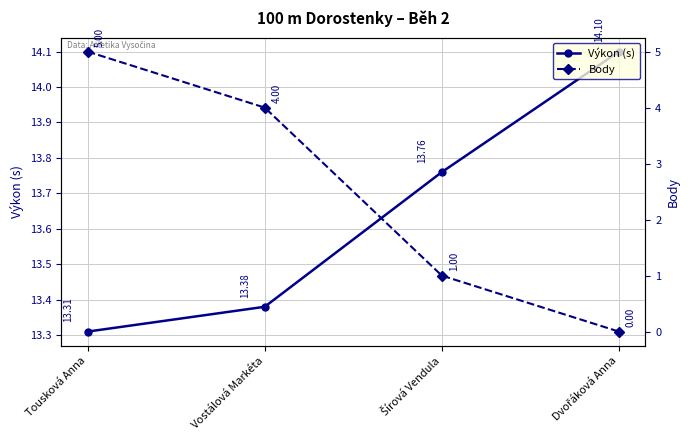

Reading right to left, transcribe all the data shown in this chart.

Výkon (s): 14.1	13.8	13.4	13.3
Body: 0.0	1.0	4.0	5.0